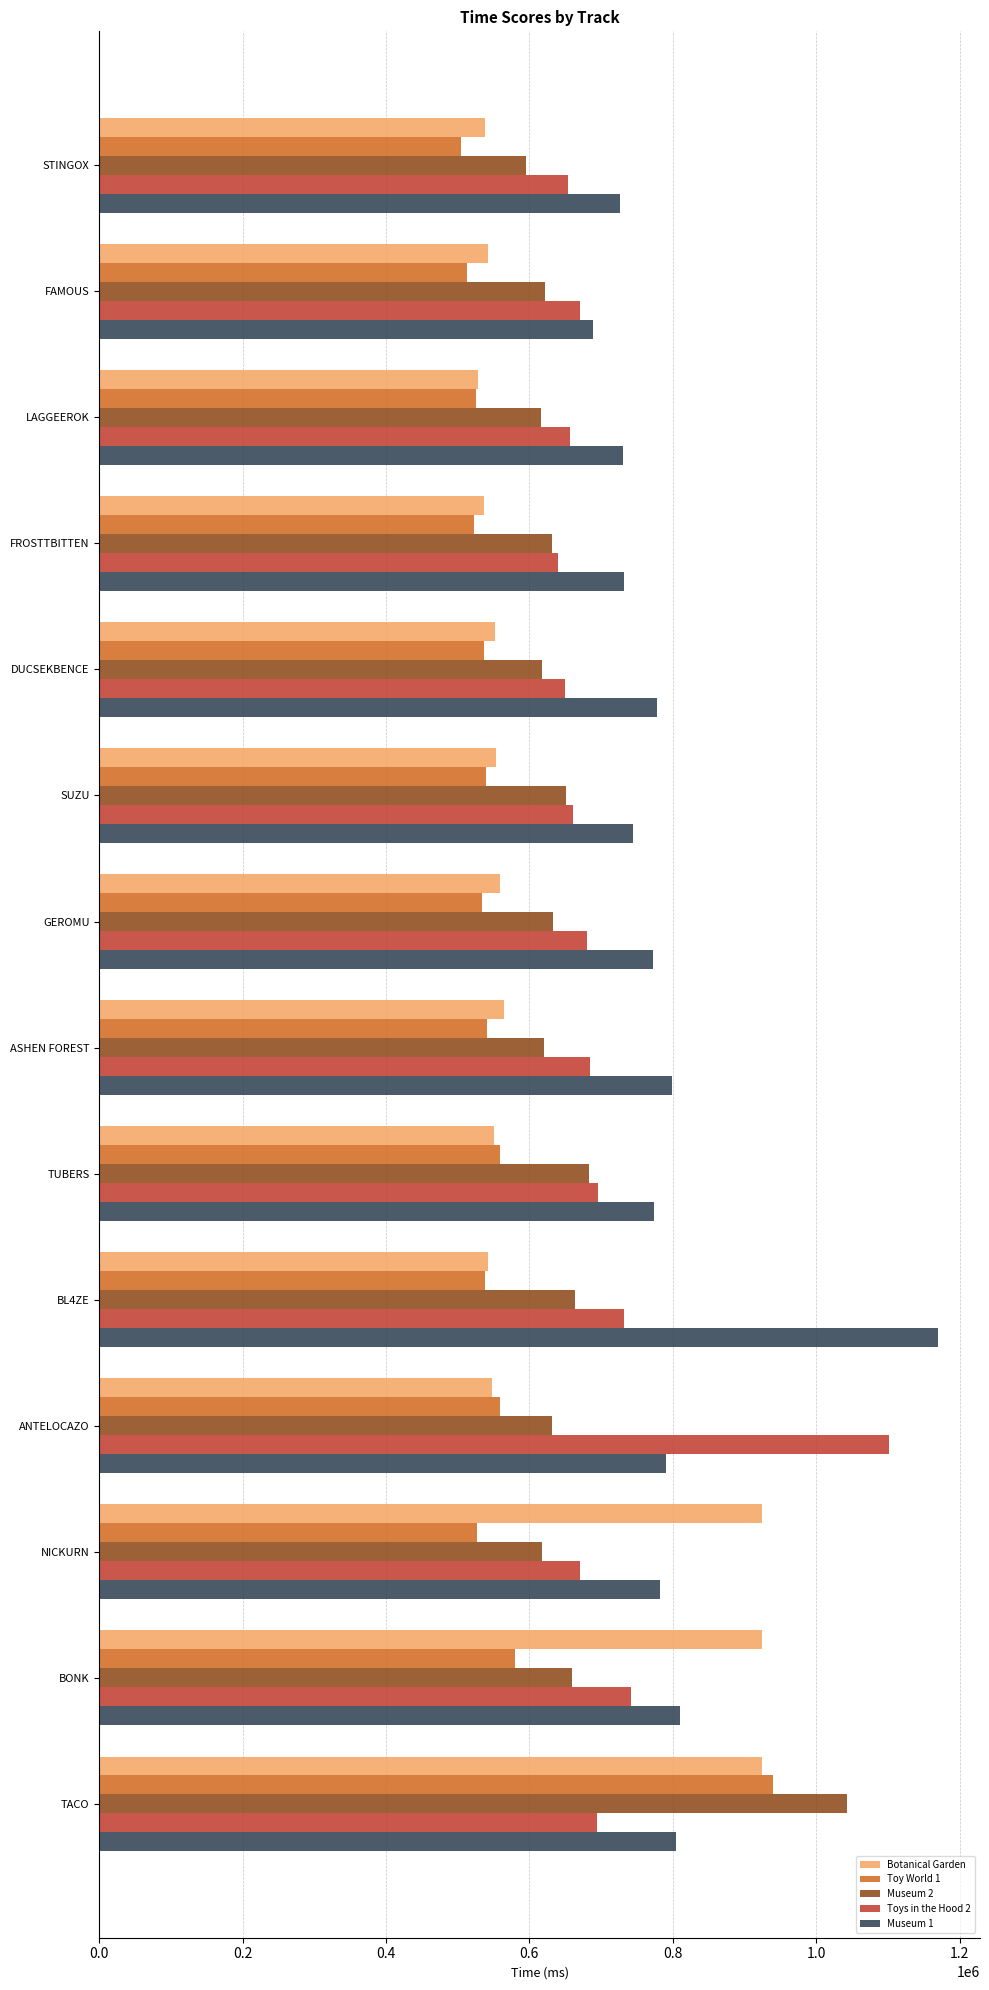

Rank the series by their average value, from highest to lowest.

Museum 1, Toys in the Hood 2, Museum 2, Botanical Garden, Toy World 1